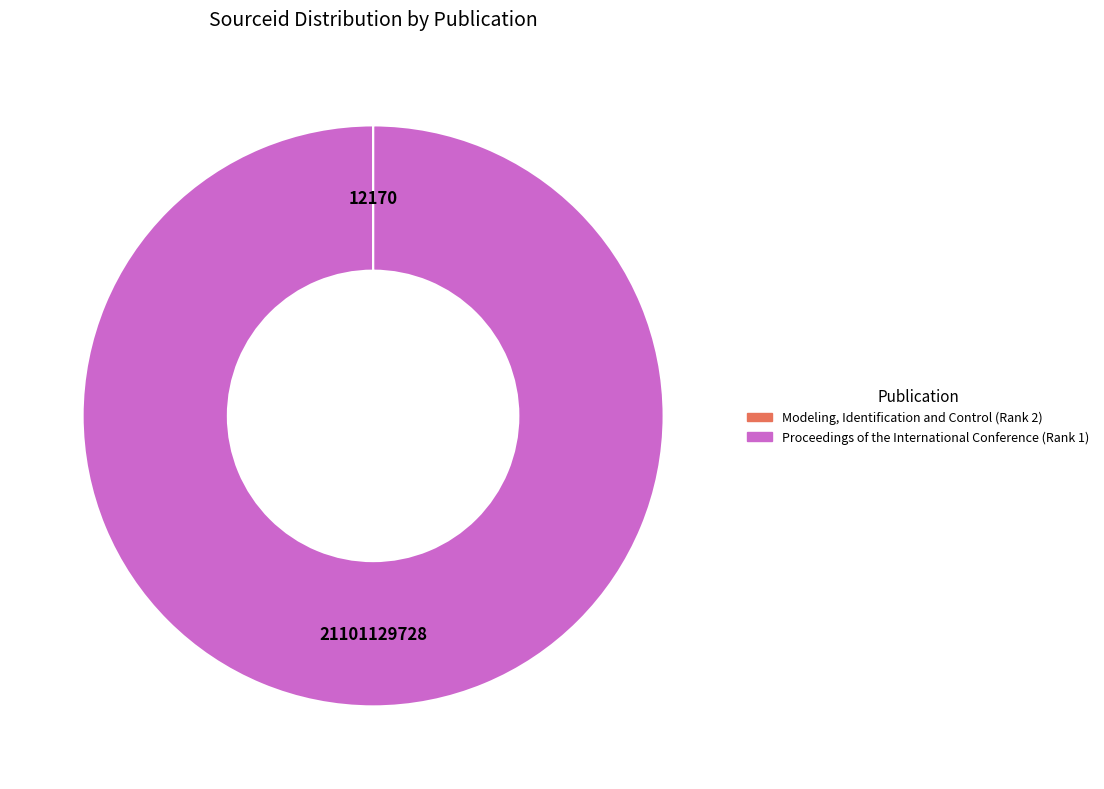

Which category has the biggest portion of the pie?

Proceedings of the International Conference (Rank 1)